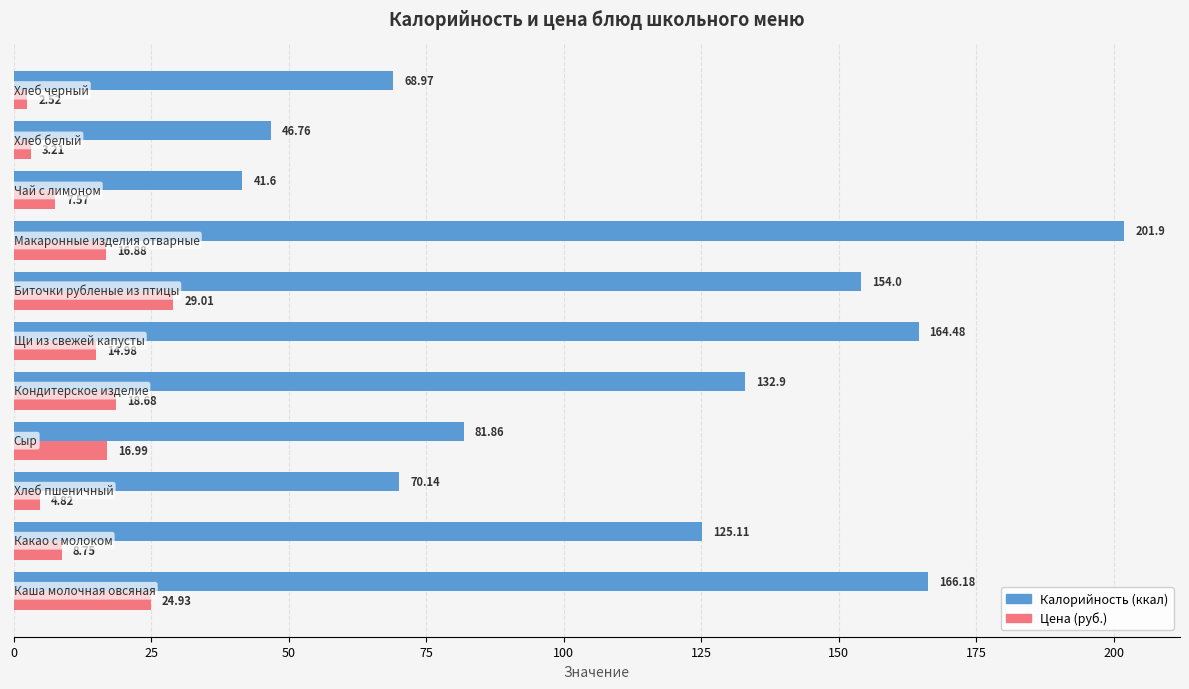

How many data points in Цена (руб.) are less than 14?

5